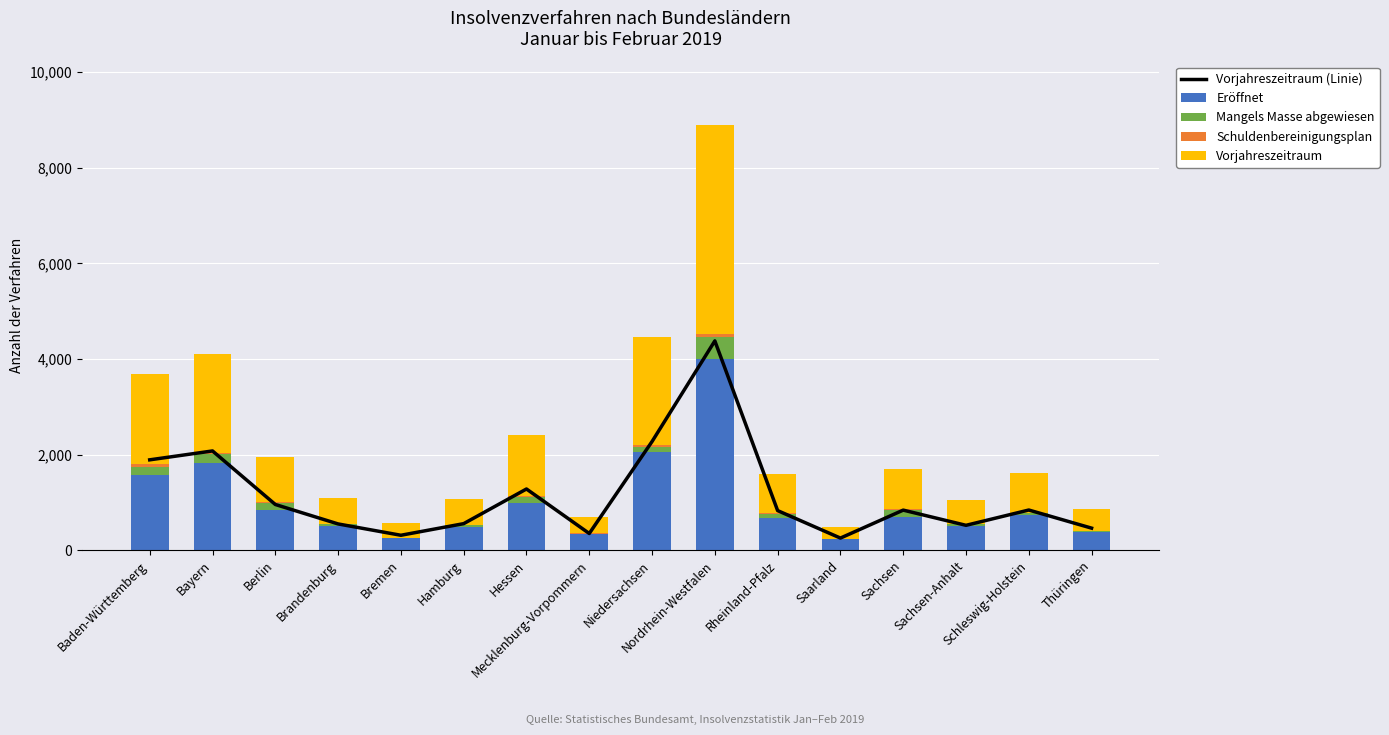

The value of Eröffnet at Niedersachsen is 2054. True or false?

True